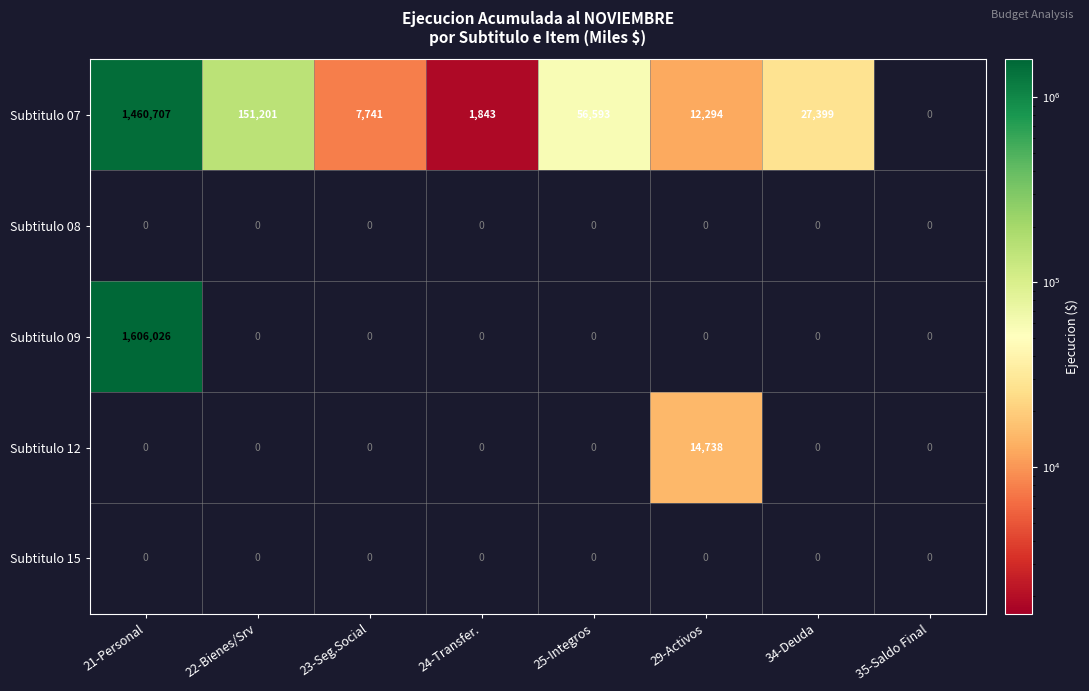

What is the highest value of the Subtitulo 07 series?

1460707